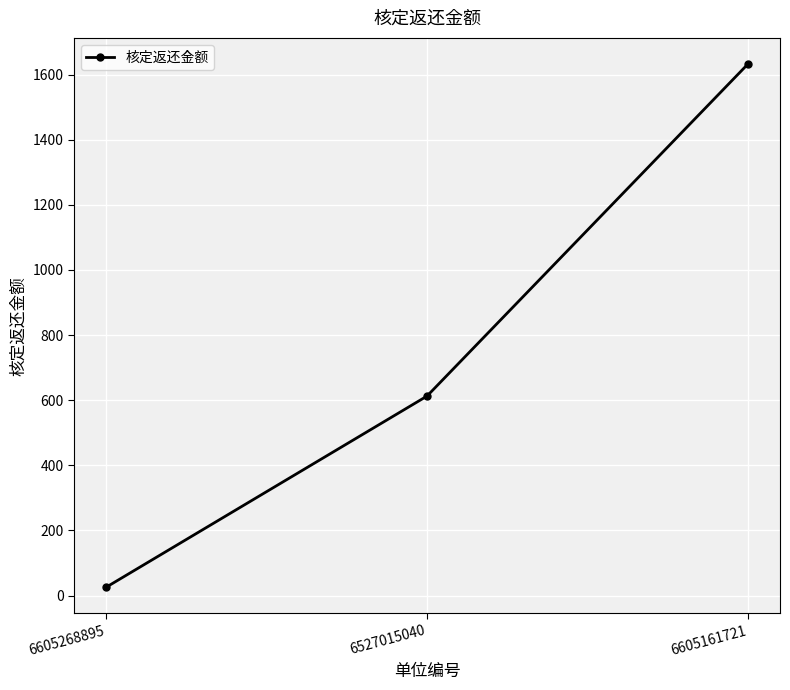

The chart shows a value of 2916.0 at 6605161721. True or false?

False